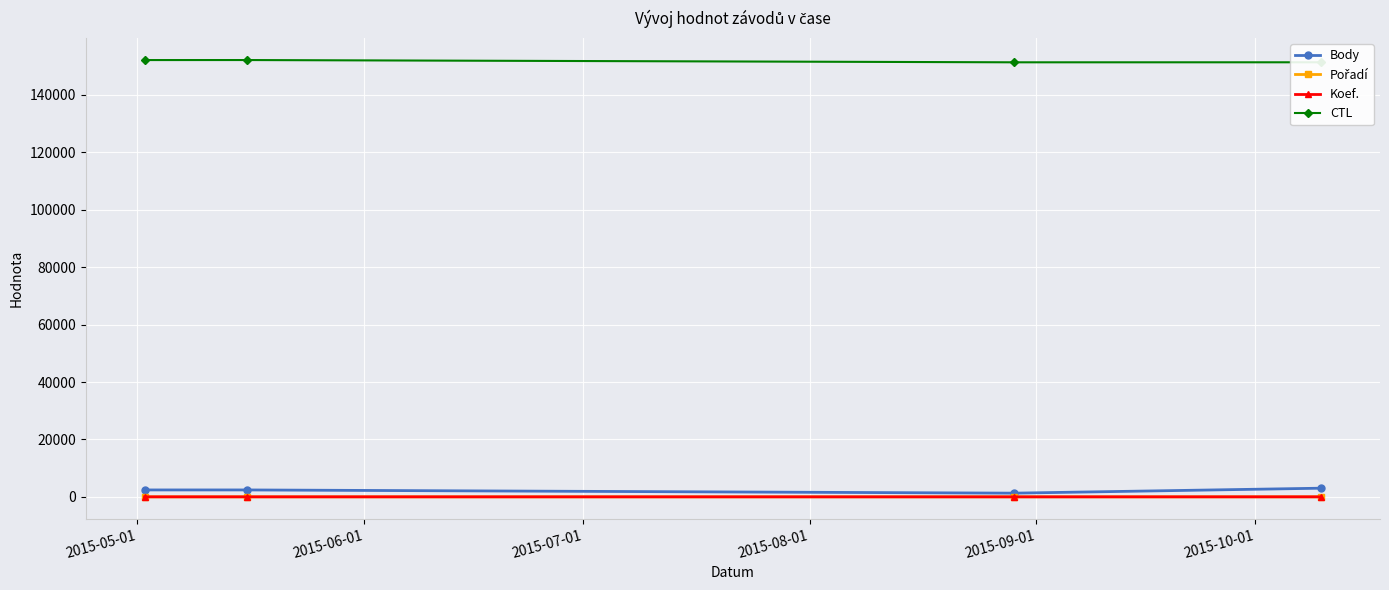

What is the difference between the maximum and second lowest values in the Body series?

610